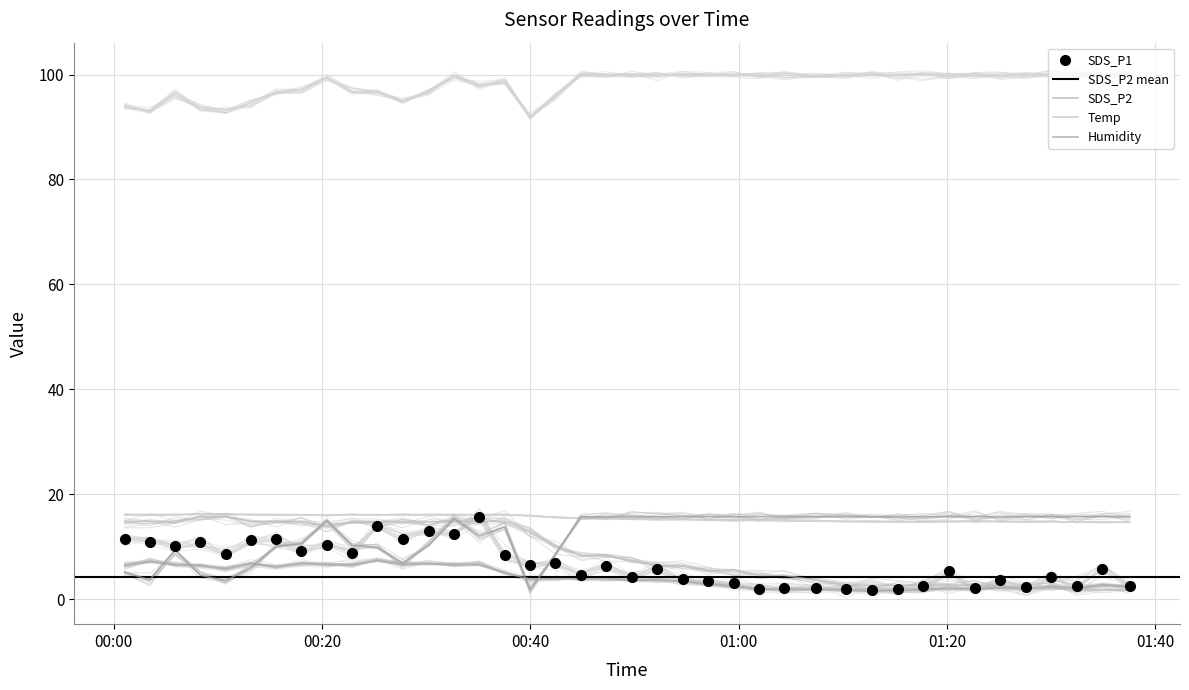

After their last crossing, which series has the higher values: Temp or SDS_P1?

SDS_P1